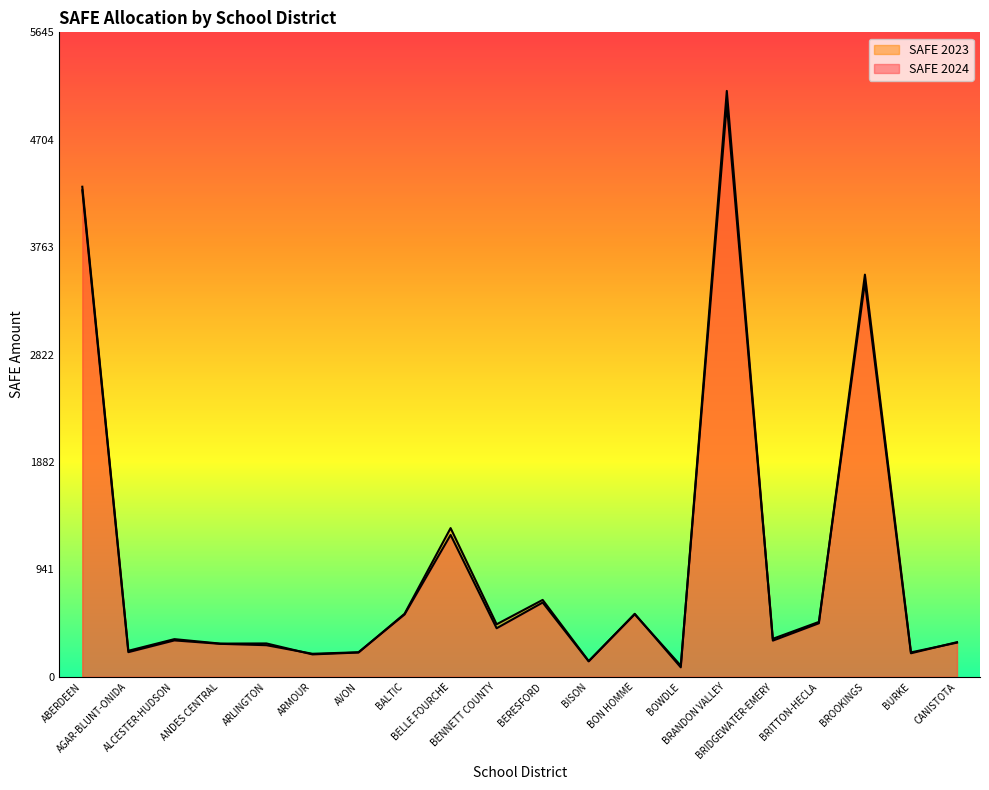

True or false: SAFE 2023 has more than 1 interior local peaks.

True